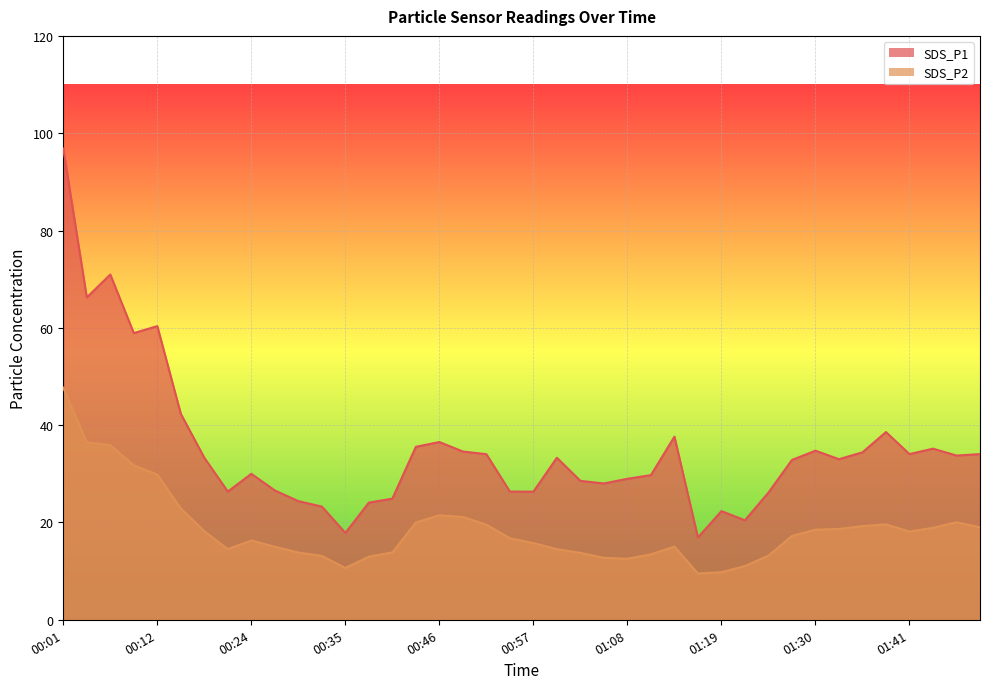

At which label does SDS_P2 first exceed 17?

00:01